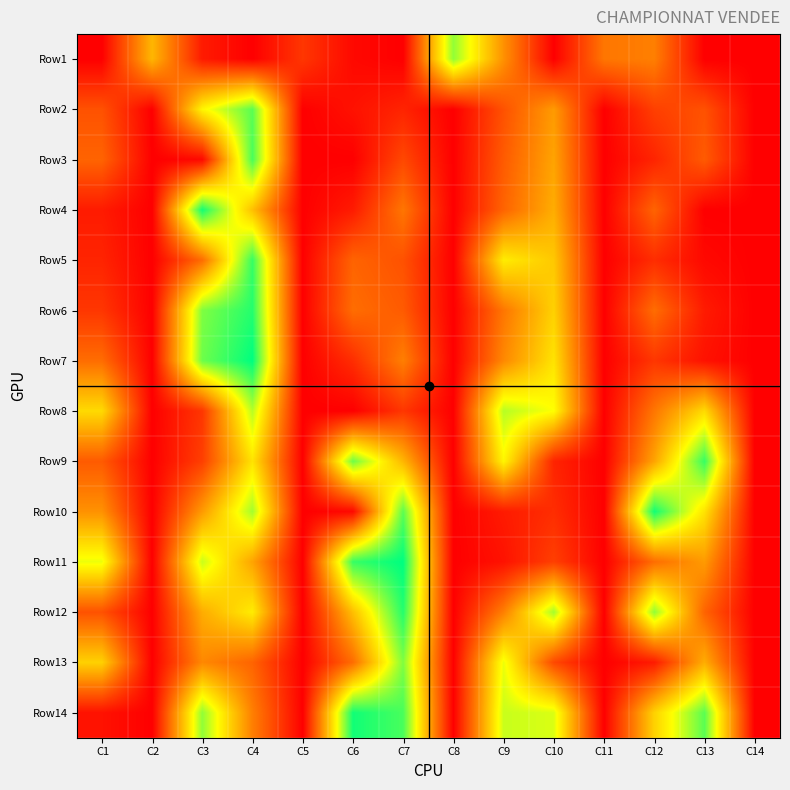

Which has a higher value, C6 or C3?

C3